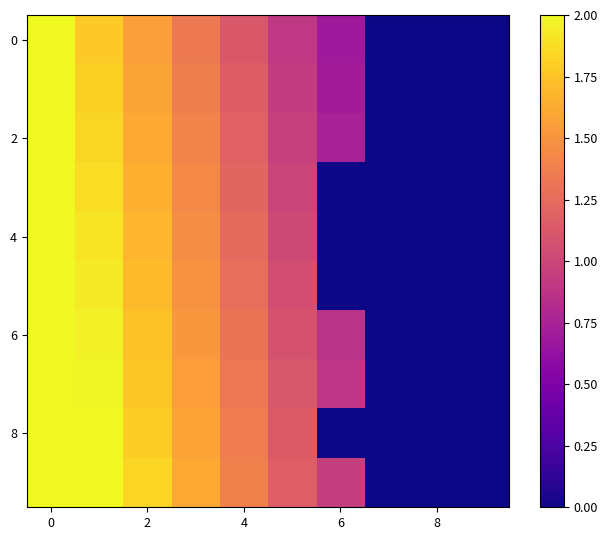

At how many categories does at least one series exceed 0?

7